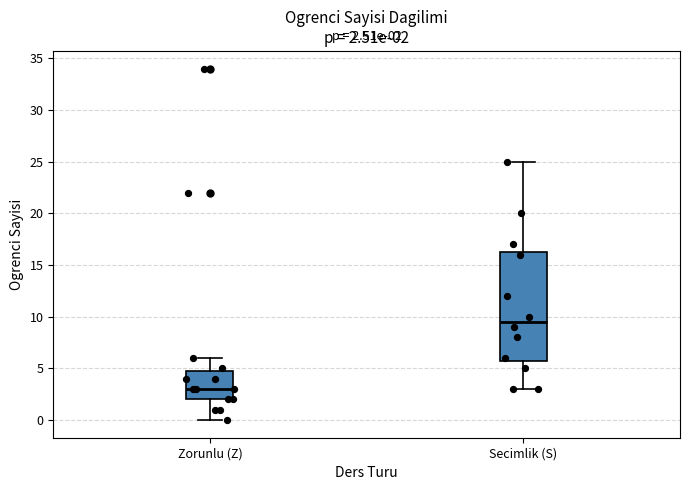

Which box's median line is the highest?

Secimlik (S)